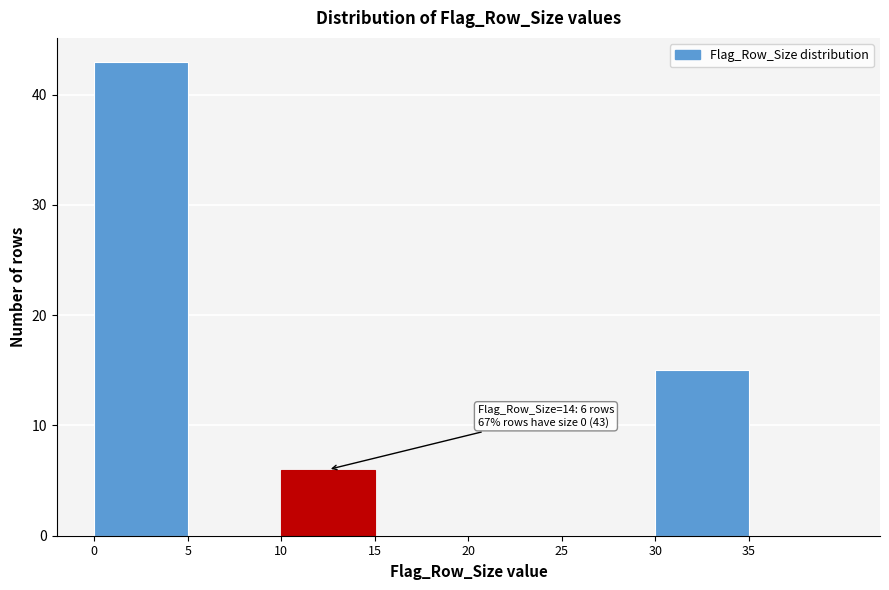

Which range on the x-axis has the tallest bar?

0 to 5